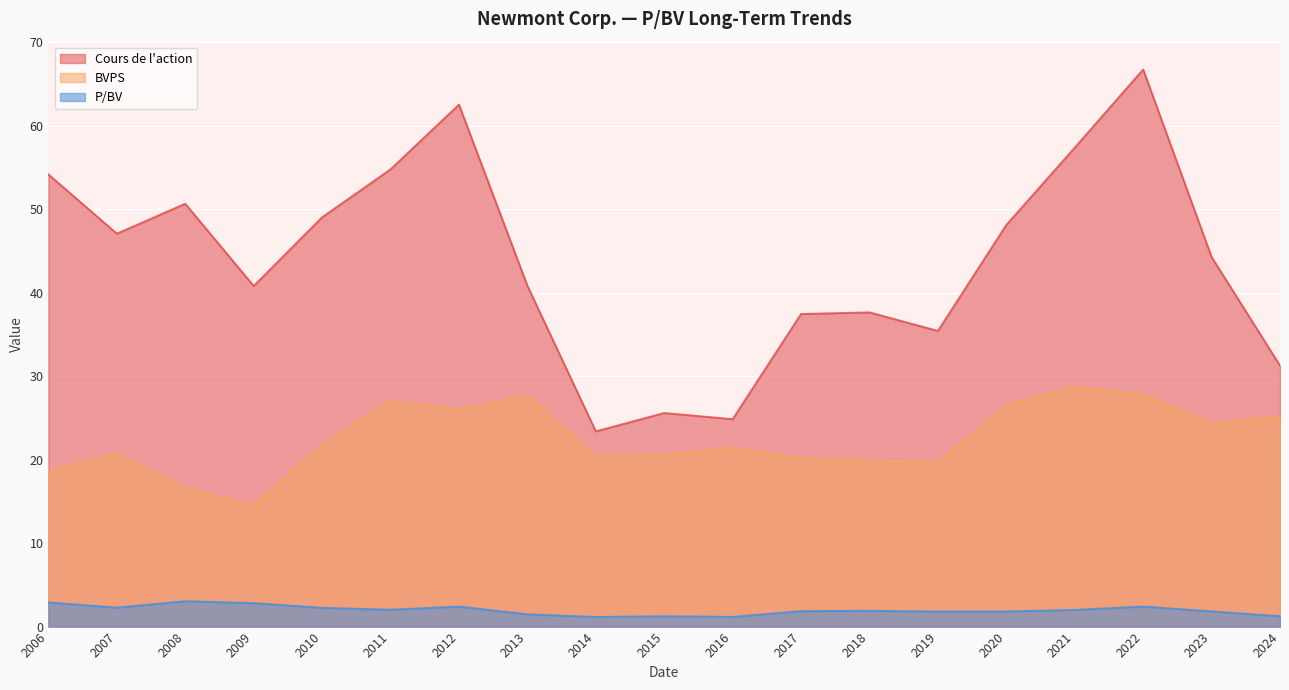

True or false: Cours de l'action and BVPS cross at least once.

False